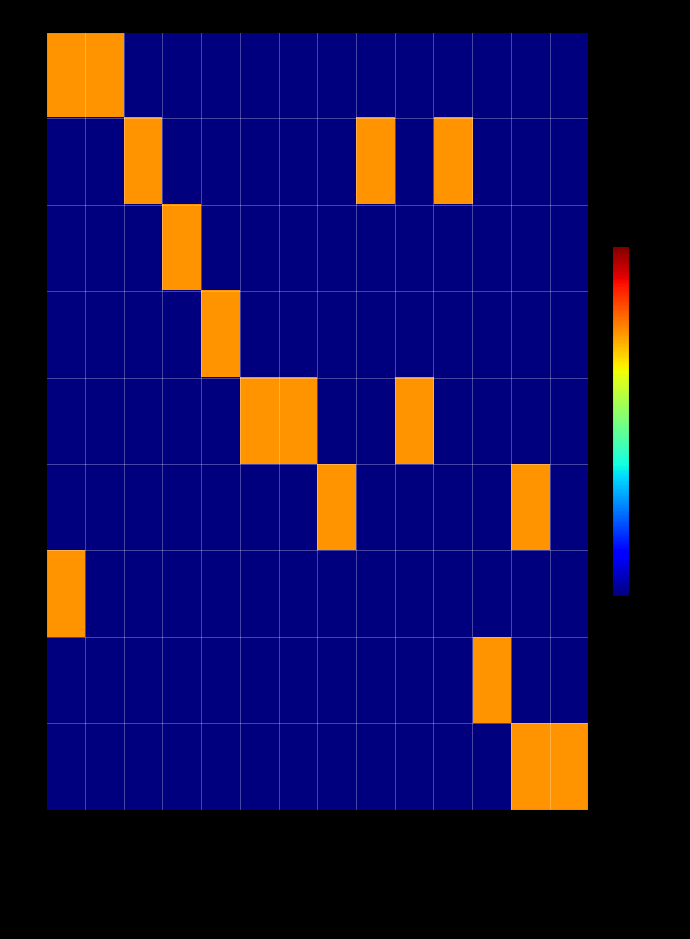

Reading left to right, transcribe all the data shown in this chart.

P: Greenwood=0.5	Smith=0.5	Ealing=-1.0	Ebbrell=-1.0	Pickering=-1.0	Pollen=-1.0	Greenwood (Junior)=-1.0	Roberts (Vet)=-1.0	Hunter=-1.0	Hull=-1.0	Poole=-1.0	Southworth=-1.0	Hesketh=-1.0	Flynn=-1.0
J: Greenwood=-1.0	Smith=-1.0	Ealing=0.5	Ebbrell=-1.0	Pickering=-1.0	Pollen=-1.0	Greenwood (Junior)=-1.0	Roberts (Vet)=-1.0	Hunter=0.5	Hull=-1.0	Poole=0.5	Southworth=-1.0	Hesketh=-1.0	Flynn=-1.0
D: Greenwood=-1.0	Smith=-1.0	Ealing=-1.0	Ebbrell=0.5	Pickering=-1.0	Pollen=-1.0	Greenwood (Junior)=-1.0	Roberts (Vet)=-1.0	Hunter=-1.0	Hull=-1.0	Poole=-1.0	Southworth=-1.0	Hesketh=-1.0	Flynn=-1.0
C: Greenwood=-1.0	Smith=-1.0	Ealing=-1.0	Ebbrell=-1.0	Pickering=0.5	Pollen=-1.0	Greenwood (Junior)=-1.0	Roberts (Vet)=-1.0	Hunter=-1.0	Hull=-1.0	Poole=-1.0	Southworth=-1.0	Hesketh=-1.0	Flynn=-1.0
R: Greenwood=-1.0	Smith=-1.0	Ealing=-1.0	Ebbrell=-1.0	Pickering=-1.0	Pollen=0.5	Greenwood (Junior)=0.5	Roberts (Vet)=-1.0	Hunter=-1.0	Hull=0.5	Poole=-1.0	Southworth=-1.0	Hesketh=-1.0	Flynn=-1.0
K: Greenwood=-1.0	Smith=-1.0	Ealing=-1.0	Ebbrell=-1.0	Pickering=-1.0	Pollen=-1.0	Greenwood (Junior)=-1.0	Roberts (Vet)=0.5	Hunter=-1.0	Hull=-1.0	Poole=-1.0	Southworth=-1.0	Hesketh=0.5	Flynn=-1.0
B: Greenwood=0.5	Smith=-1.0	Ealing=-1.0	Ebbrell=-1.0	Pickering=-1.0	Pollen=-1.0	Greenwood (Junior)=-1.0	Roberts (Vet)=-1.0	Hunter=-1.0	Hull=-1.0	Poole=-1.0	Southworth=-1.0	Hesketh=-1.0	Flynn=-1.0
G: Greenwood=-1.0	Smith=-1.0	Ealing=-1.0	Ebbrell=-1.0	Pickering=-1.0	Pollen=-1.0	Greenwood (Junior)=-1.0	Roberts (Vet)=-1.0	Hunter=-1.0	Hull=-1.0	Poole=-1.0	Southworth=0.5	Hesketh=-1.0	Flynn=-1.0
M: Greenwood=-1.0	Smith=-1.0	Ealing=-1.0	Ebbrell=-1.0	Pickering=-1.0	Pollen=-1.0	Greenwood (Junior)=-1.0	Roberts (Vet)=-1.0	Hunter=-1.0	Hull=-1.0	Poole=-1.0	Southworth=-1.0	Hesketh=0.5	Flynn=0.5